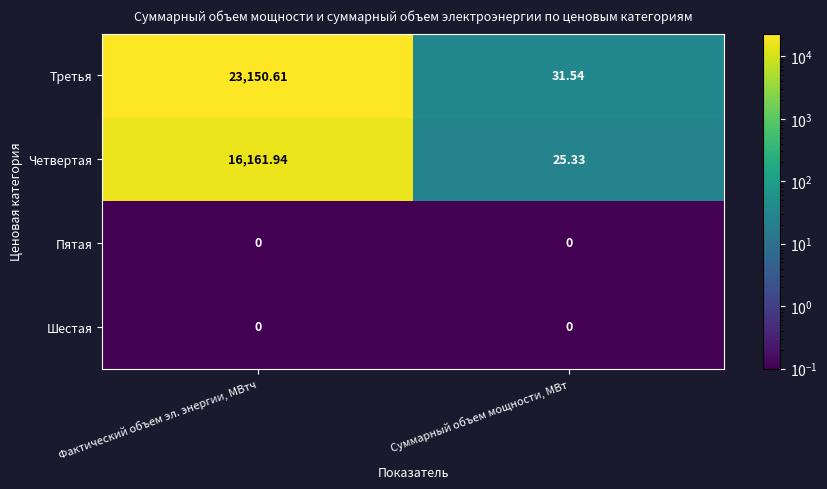

Which series has the largest total across all categories?

Третья